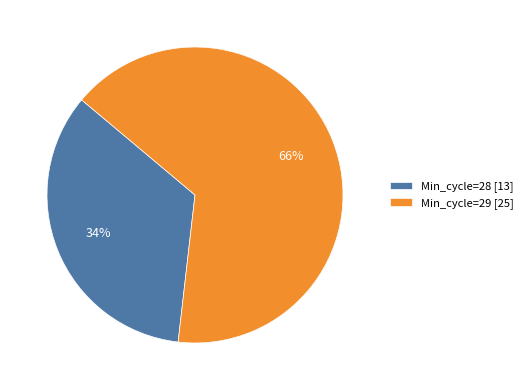

What is the majority slice?

Min_cycle=29 [25]